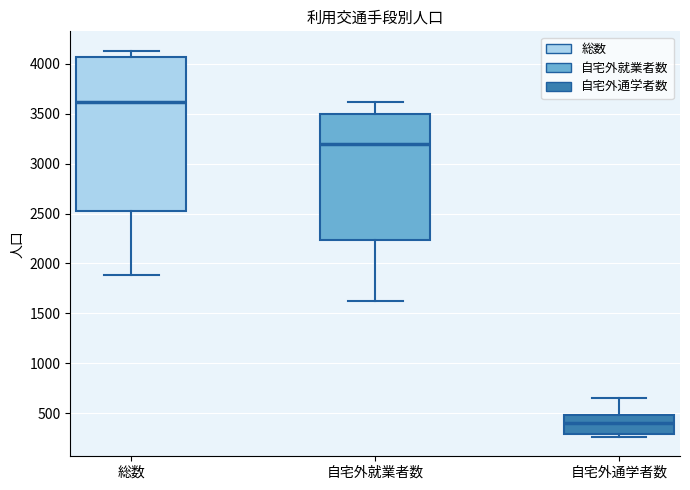

Which box is the tallest, from its lower edge to its upper edge?

総数